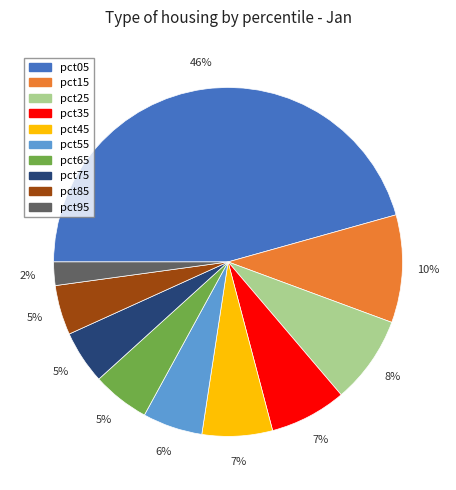

Which category has the biggest portion of the pie?

pct05